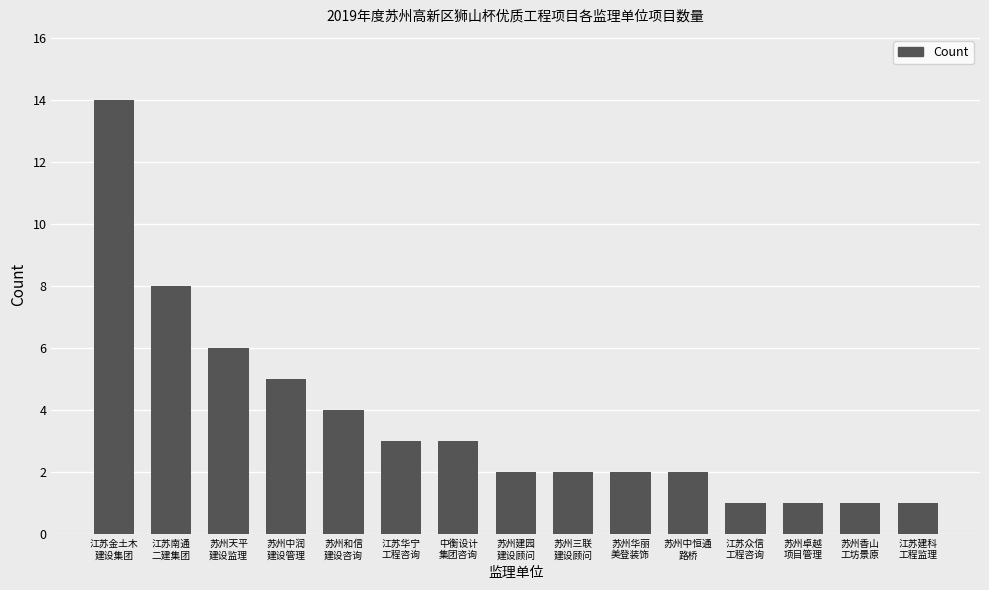

What is the label of the 5th bar from the right?

苏州中恒通
路桥